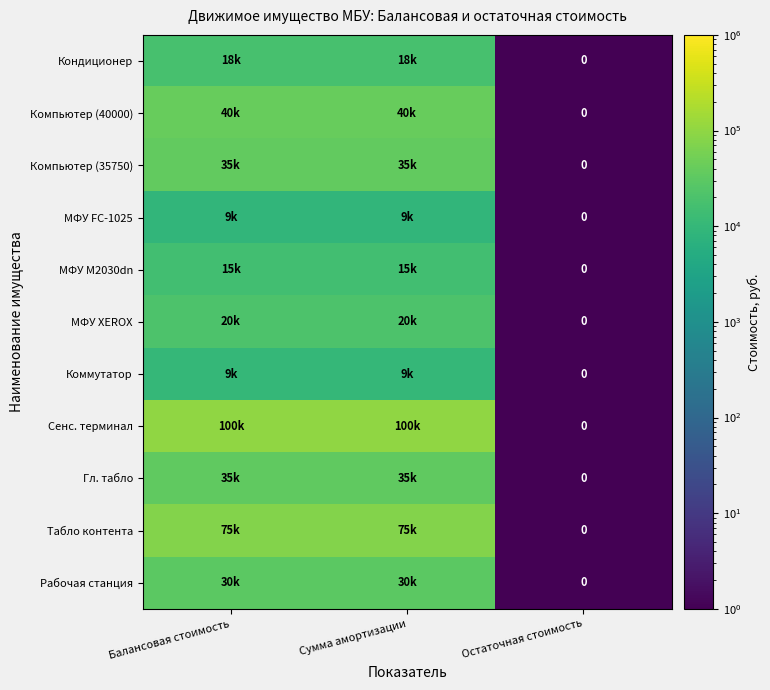

Which series has the largest total across all categories?

Сенс. терминал